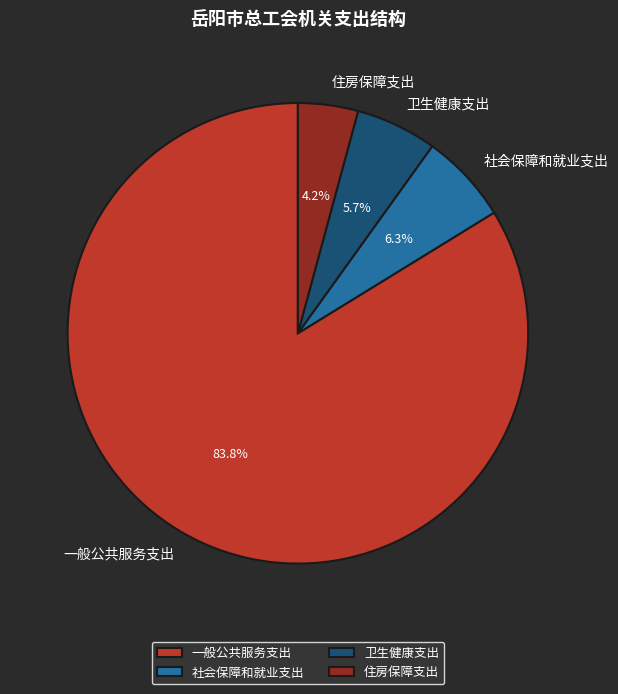

To the nearest percent, what portion does 一般公共服务支出 represent?

84%